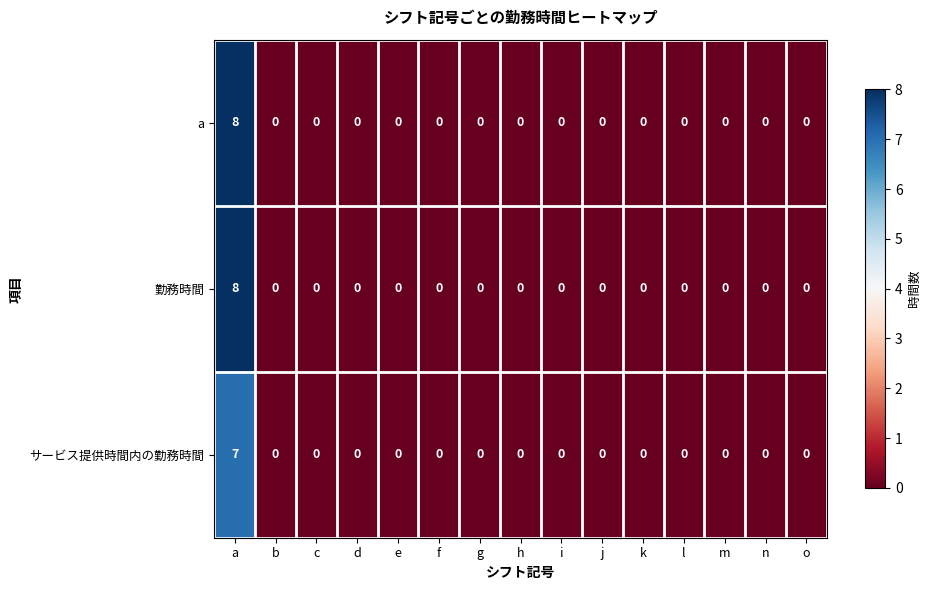

Count the number of data series in this chart.

3